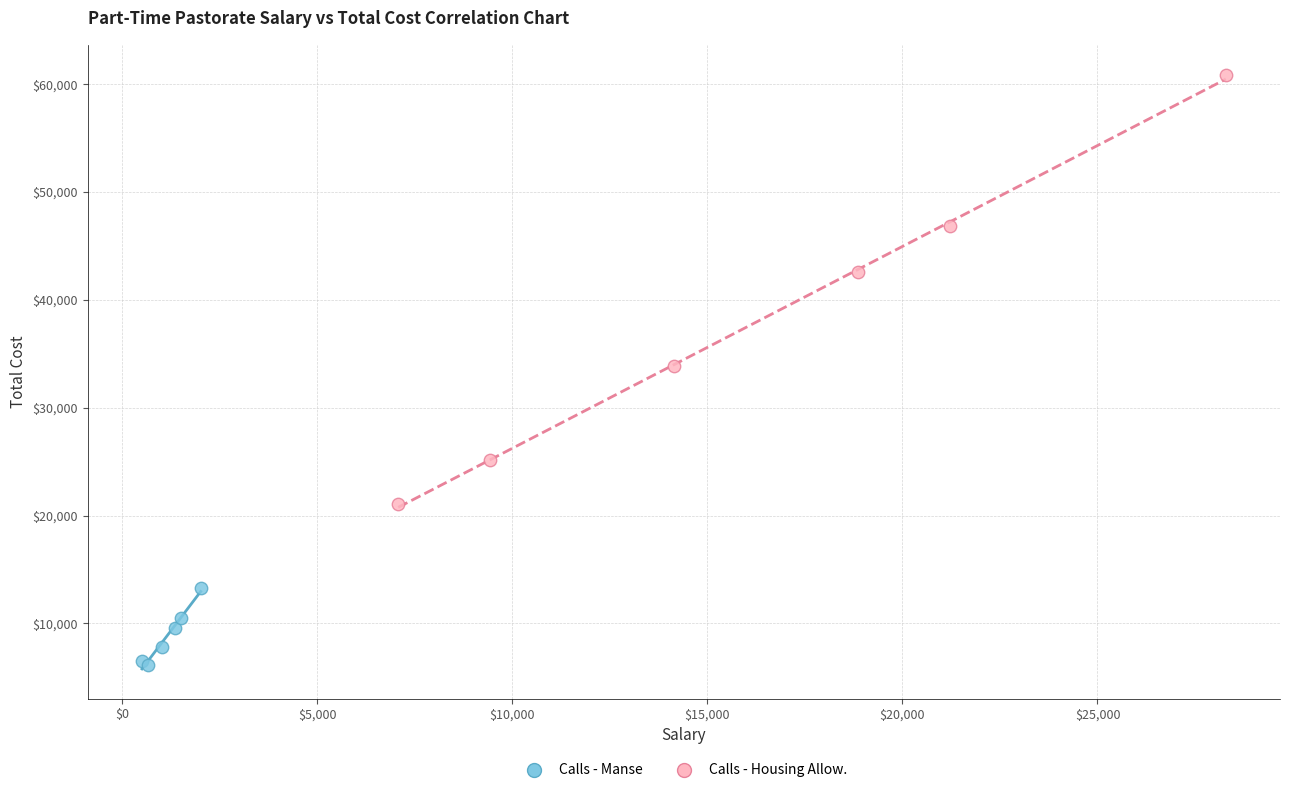

What are all the series names shown in the legend?

Calls - Manse, Calls - Housing Allow.